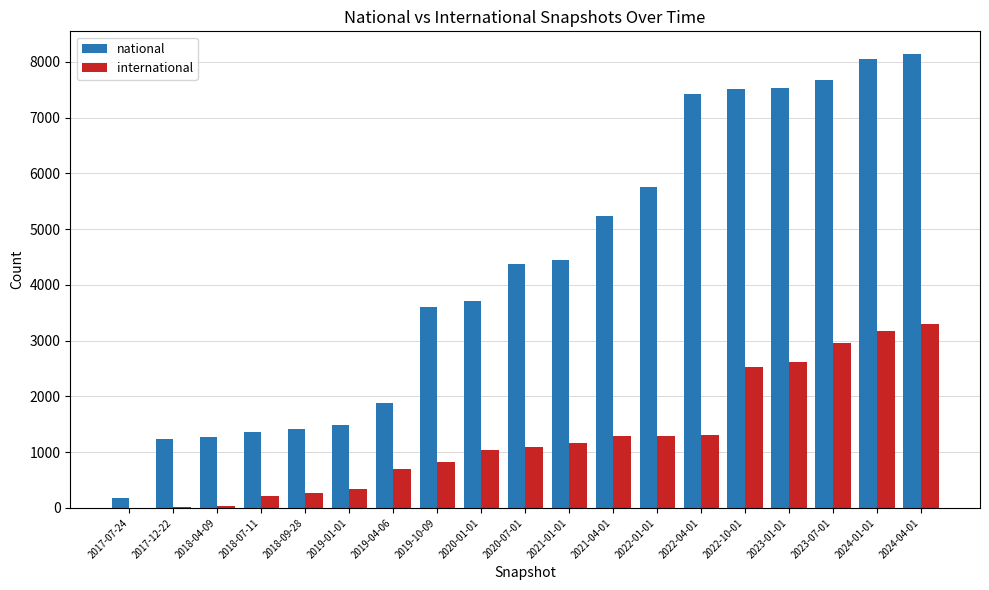

What is the average value of the national series?

4333